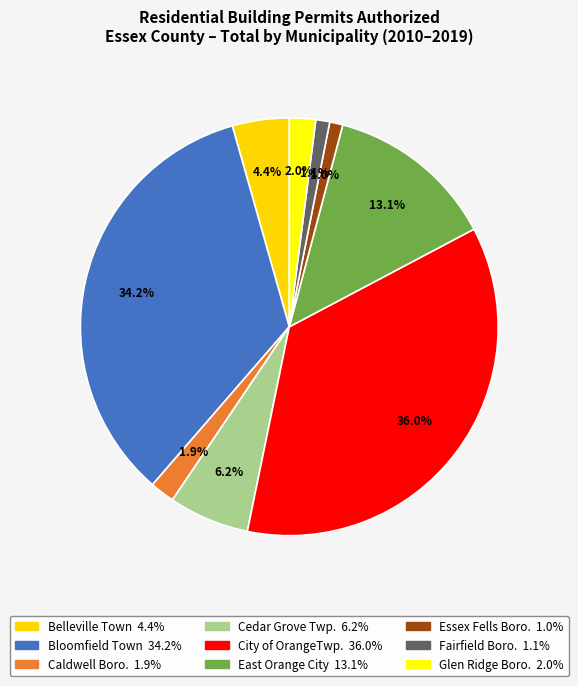

How many slices are in this pie chart?

9